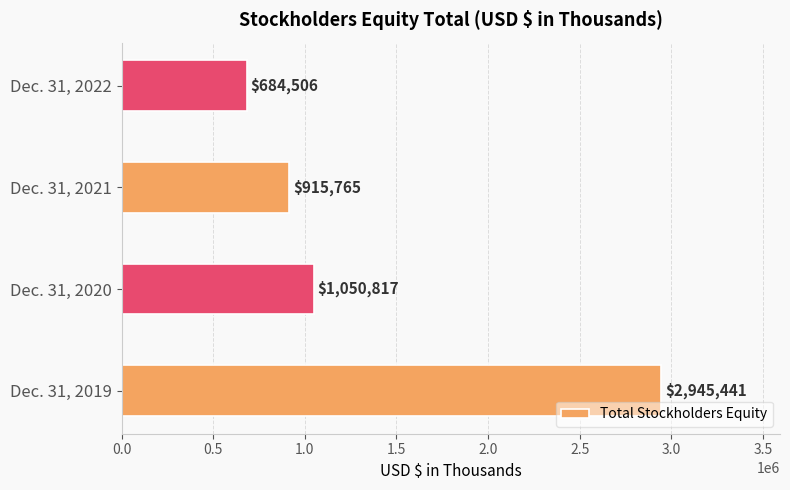

List the labels in order of value, smallest first.

Dec. 31, 2022, Dec. 31, 2021, Dec. 31, 2020, Dec. 31, 2019